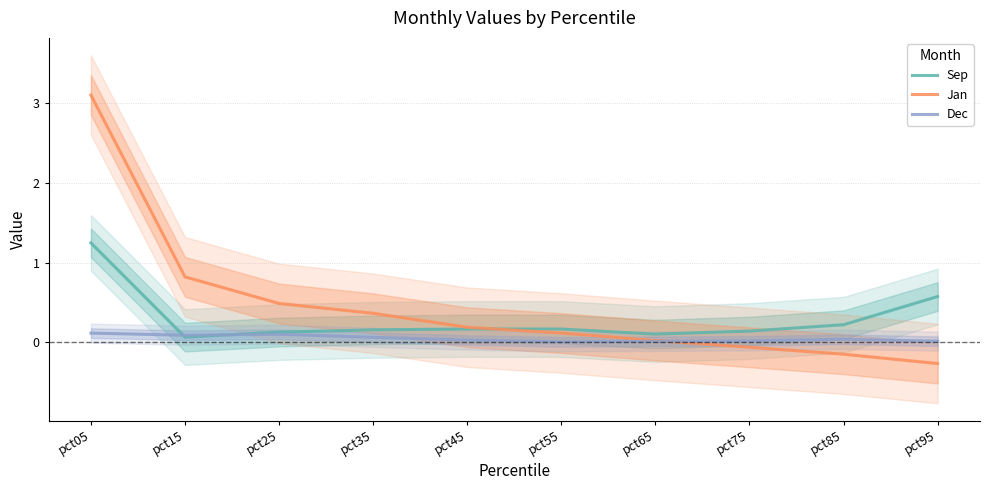

At which category is the sum across all series the highest?

pct05